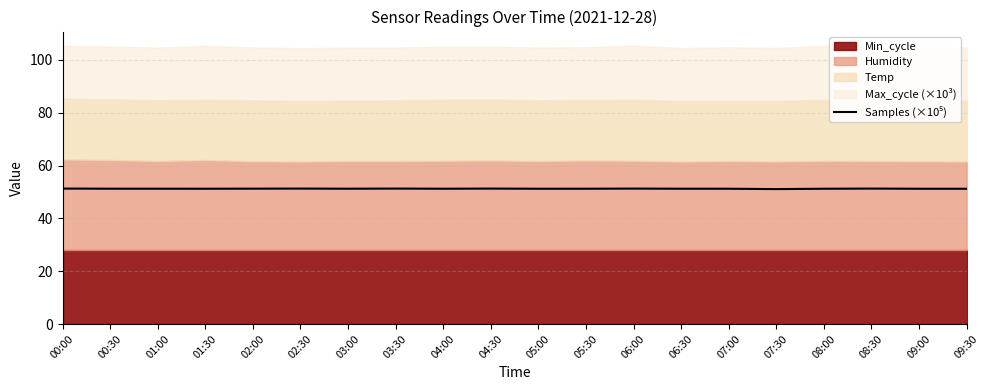

What position from the right is 04:30?

11